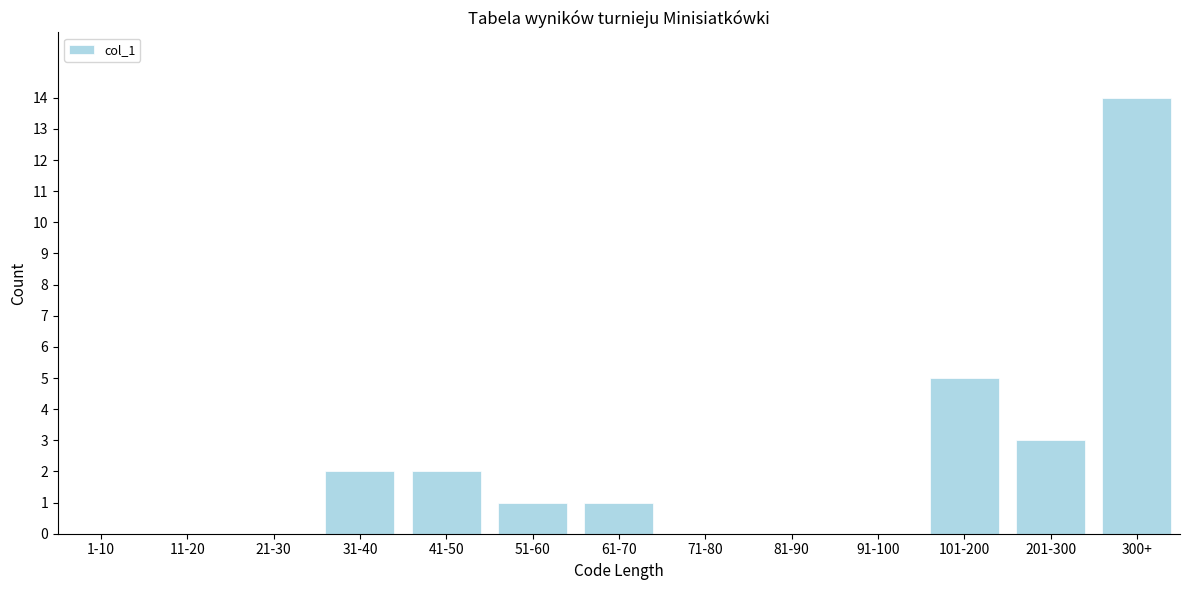

Reading right to left, extract all data points from this chart.

300+=14	201-300=3	101-200=5	91-100=0	81-90=0	71-80=0	61-70=1	51-60=1	41-50=2	31-40=2	21-30=0	11-20=0	1-10=0